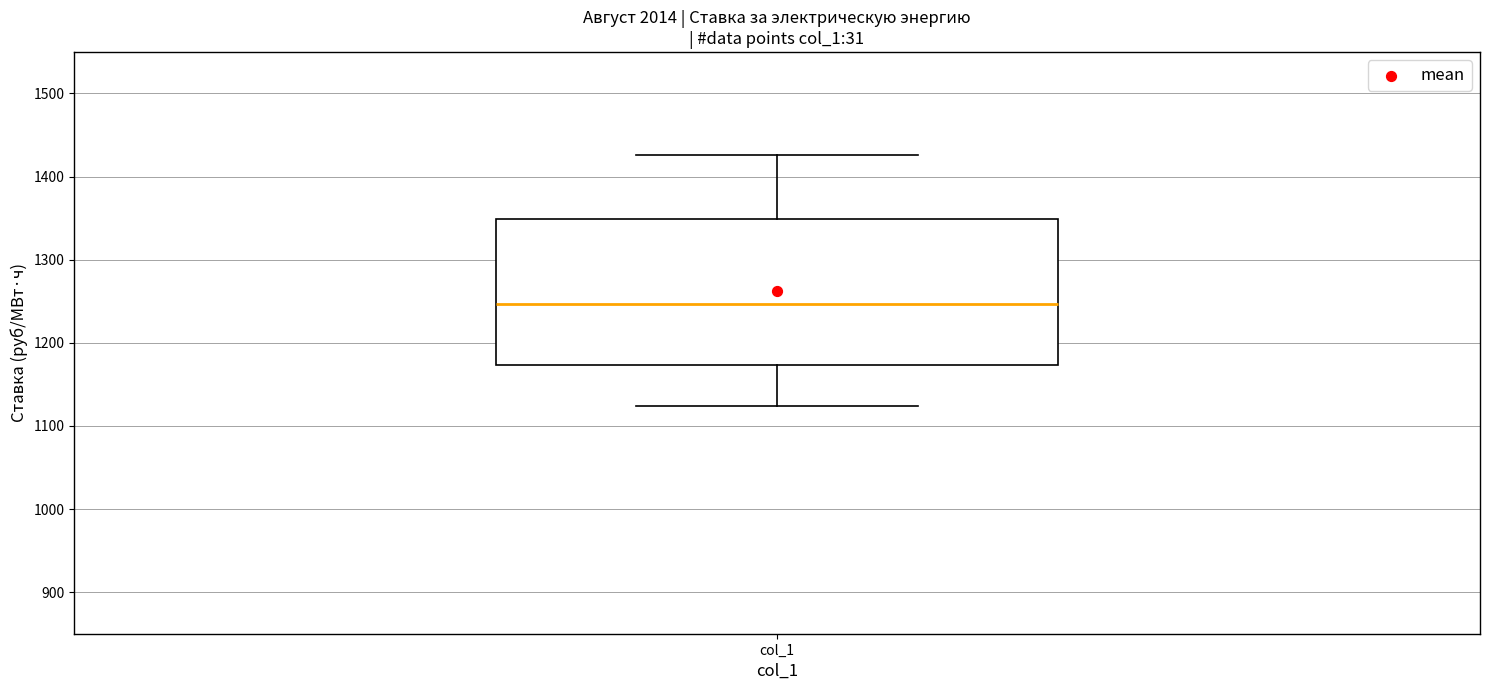

Transcribe this box plot: give where the median line is, the range the box spans, and where the two whiskers end, as read against the y-axis. The values are not printed on the chart, so give them approximately, as read against the axis.

median 1250, box 1170 to 1350, whiskers 1120 to 1430